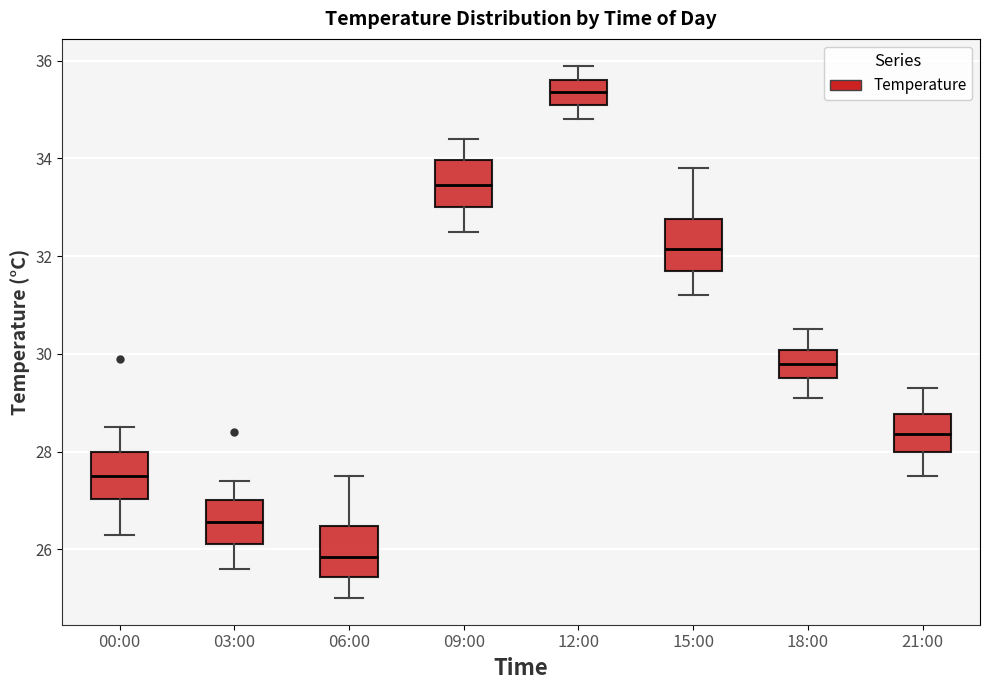

Where does the upper whisker of the box for 15:00 end on the y-axis? The values are not printed on the chart, so give them approximately, as read against the axis.

33.8